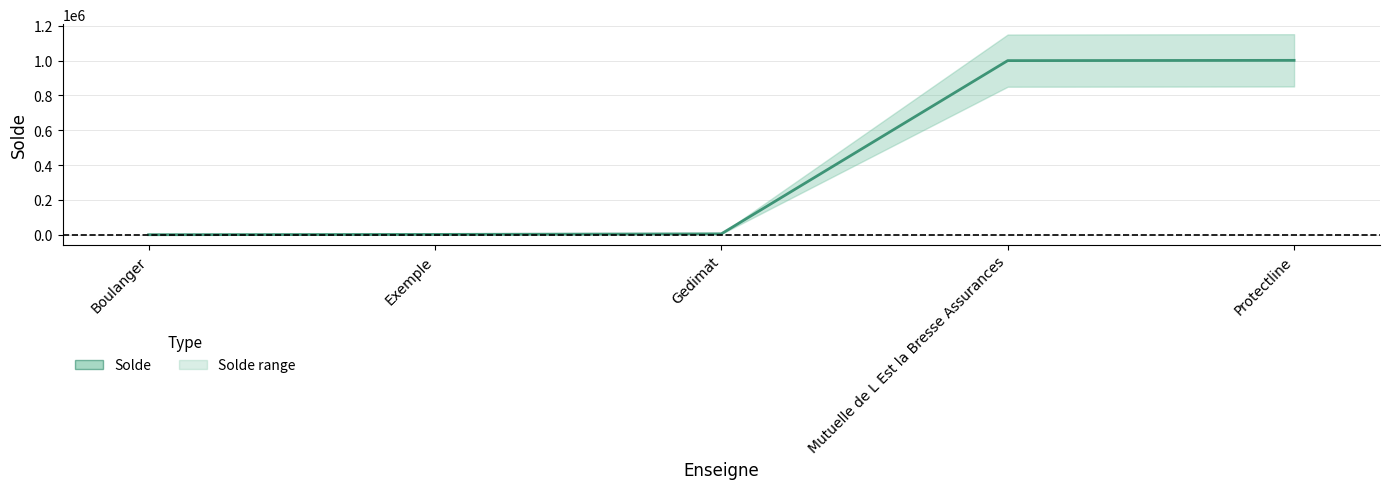

What is the value of the 3rd point from the left?

5000